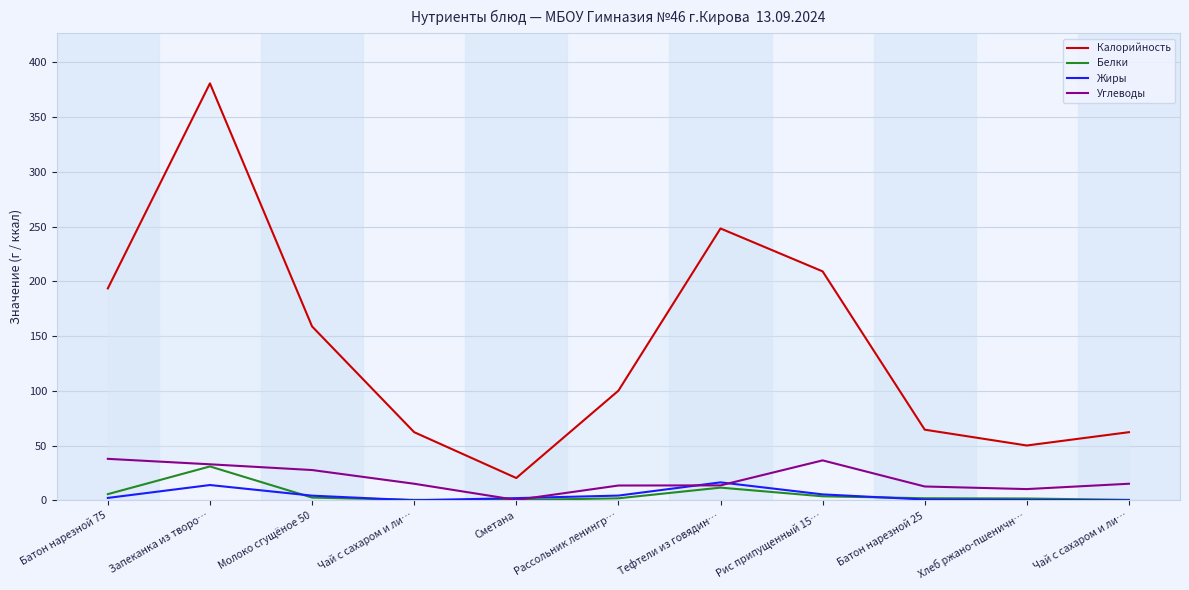

How many intersections are there between Жиры and Углеводы?

4